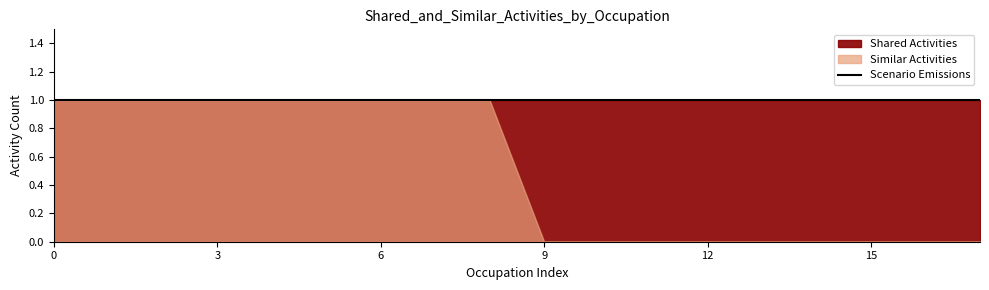

Reading left to right, list all the values displayed in this chart.

Similar Activities: Data Scientists=1	Marketing Managers=1	Purchasing Managers=1	Supply Chain Managers=1	Human Resources Managers=1	Quality Control Systems Managers=1	Transportation, Storage, and Distribution=1	Chief Executives=1	Education Administrators, Kindergarten=1	General and Operations Managers=0	Administrative Services Managers=0	Computer and Information Systems Managers=0	Funeral Home Managers=0	Natural Sciences Managers=0	Food Service Managers=0	Industrial Production Managers=0	Education Administrators, Postsecondary=0	Farmers, Ranchers, and Other Agricultural=0
Shared Activities: Data Scientists=1	Marketing Managers=1	Purchasing Managers=1	Supply Chain Managers=1	Human Resources Managers=1	Quality Control Systems Managers=1	Transportation, Storage, and Distribution=1	Chief Executives=1	Education Administrators, Kindergarten=1	General and Operations Managers=1	Administrative Services Managers=1	Computer and Information Systems Managers=1	Funeral Home Managers=1	Natural Sciences Managers=1	Food Service Managers=1	Industrial Production Managers=1	Education Administrators, Postsecondary=1	Farmers, Ranchers, and Other Agricultural=1